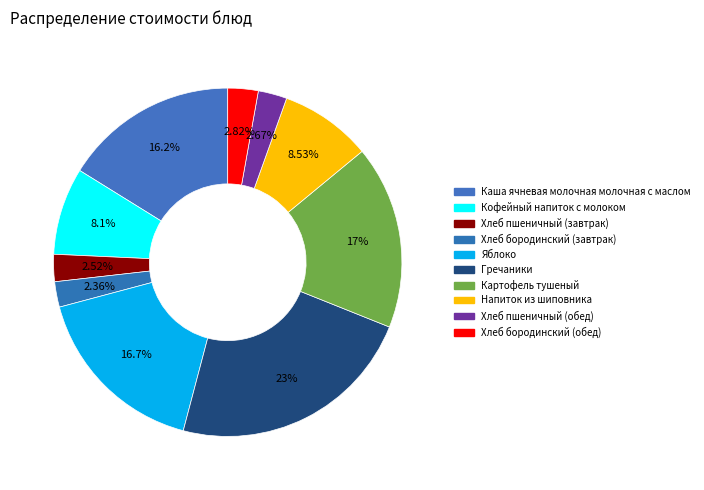

What is the ratio of the value at Напиток из шиповника to the value at Хлеб пшеничный (завтрак)?

3.4